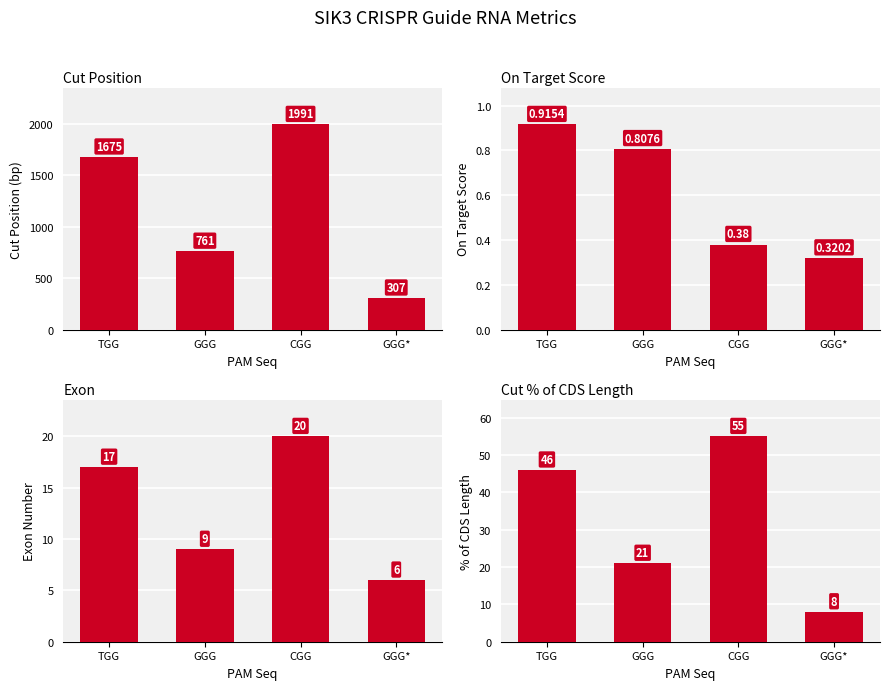

What is the sum of the Cut % of CDS Length values at CGG and GGG?

76.0